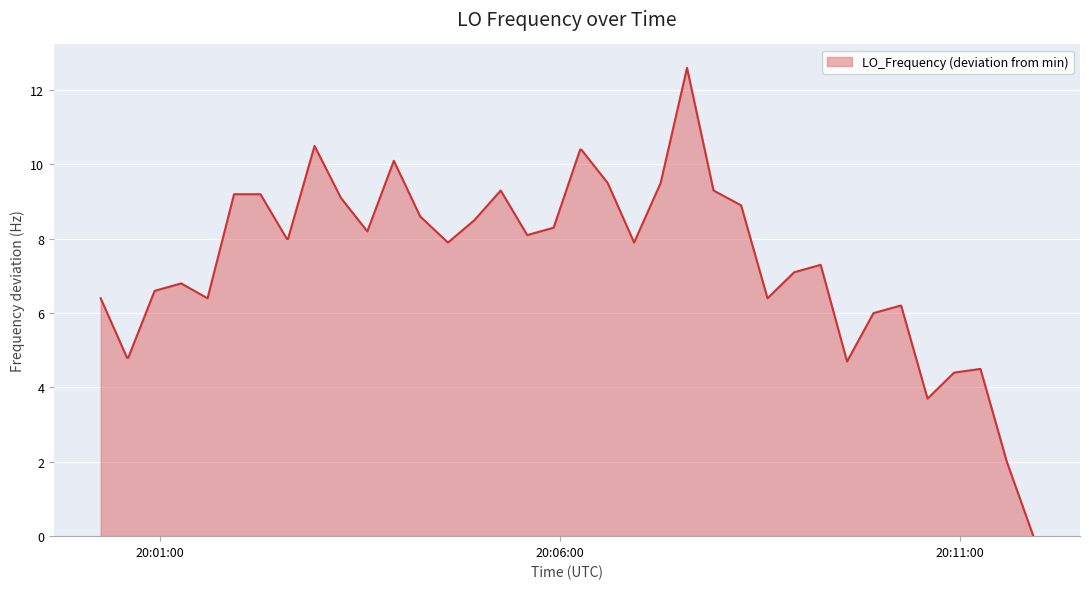

How many values are below 8?

20